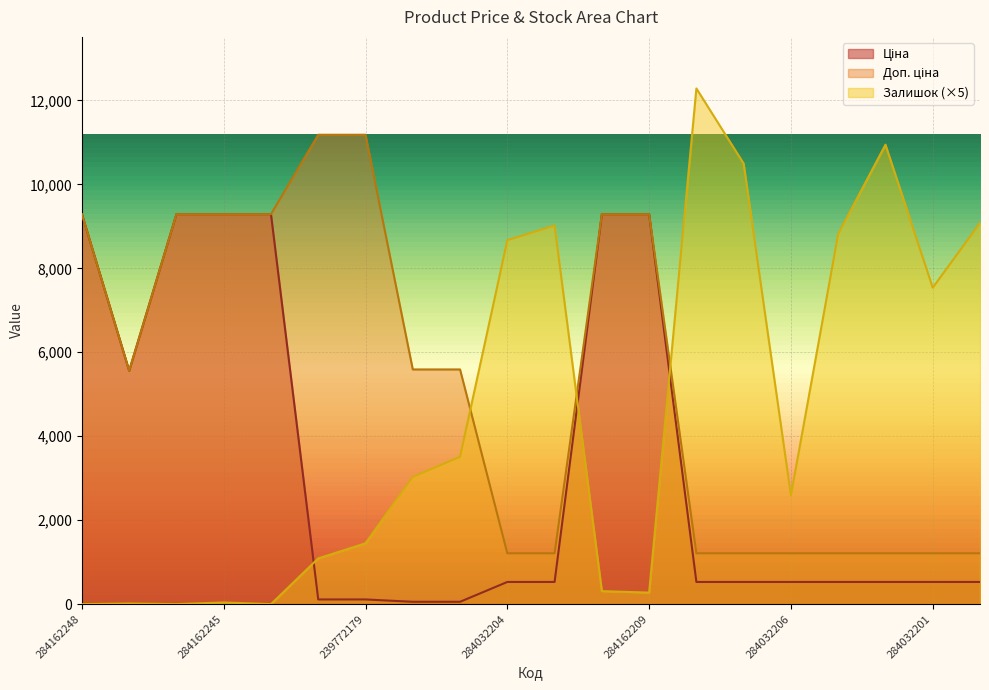

What are all the series names shown in the legend?

Ціна, Доп. ціна, Залишок